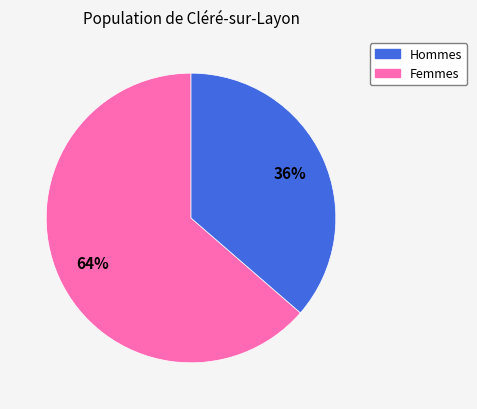

Rank the categories by value from lowest to highest.

Femmes, Hommes